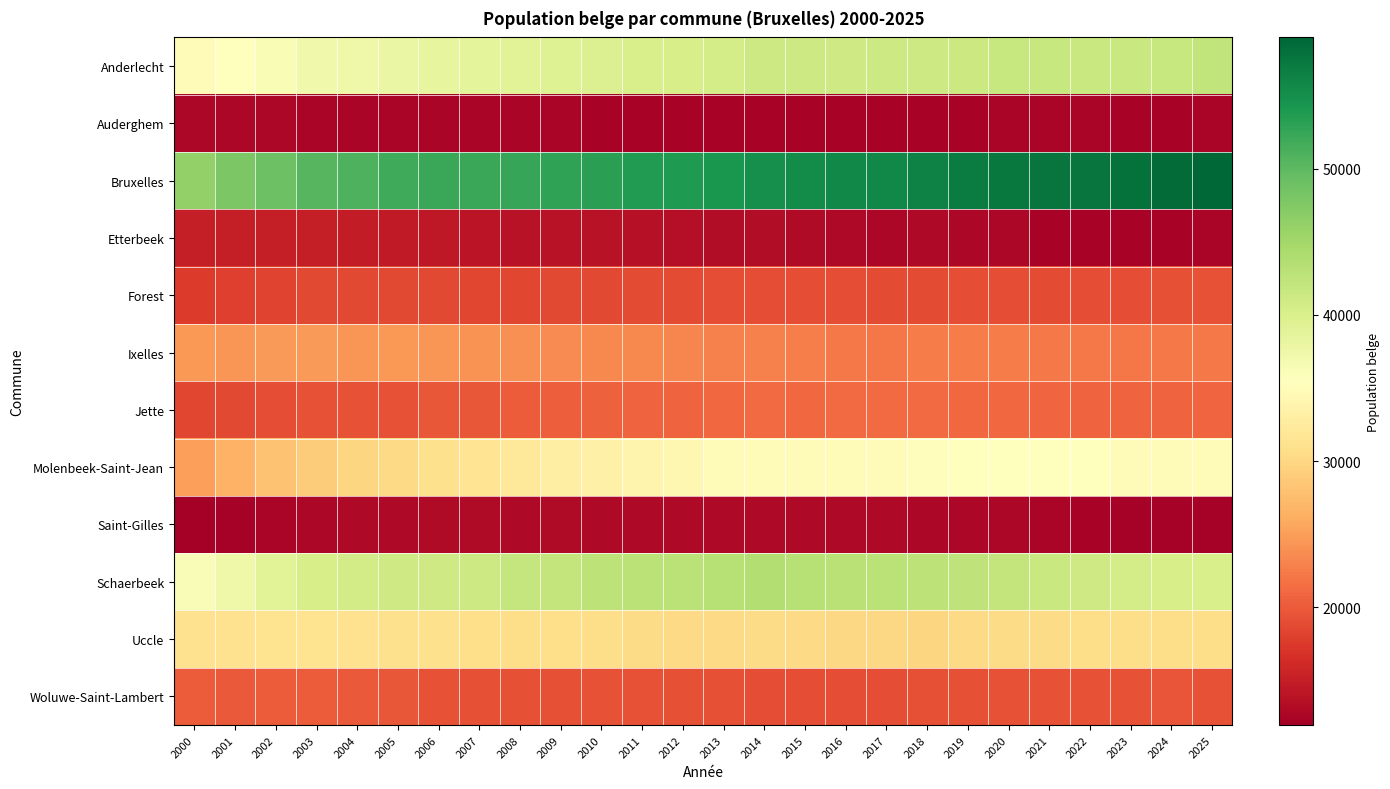

Reading left to right, list all the values displayed in this chart.

Anderlecht: 2000=34866	2001=35376	2002=36244	2003=37132	2004=37460	2005=37888	2006=38404	2007=38661	2008=39015	2009=39423	2010=39659	2011=40095	2012=40314	2013=40599	2014=41231	2015=41268	2016=41129	2017=41210	2018=41269	2019=41465	2020=41742	2021=41854	2022=41575	2023=41657	2024=41880	2025=42371
Auderghem: 2000=12837	2001=12804	2002=12814	2003=12636	2004=12601	2005=12601	2006=12578	2007=12565	2008=12526	2009=12547	2010=12504	2011=12487	2012=12507	2013=12501	2014=12476	2015=12421	2016=12454	2017=12465	2018=12469	2019=12500	2020=12511	2021=12531	2022=12513	2023=12424	2024=12469	2025=12587
Bruxelles: 2000=46292	2001=47862	2002=49004	2003=50377	2004=51069	2005=51859	2006=52224	2007=52215	2008=52447	2009=52910	2010=53196	2011=53693	2012=53930	2013=54374	2014=55086	2015=55315	2016=55676	2017=55720	2018=56392	2019=56848	2020=57249	2021=57540	2022=57602	2023=57892	2024=58446	2025=58977
Etterbeek: 2000=14961	2001=15048	2002=15054	2003=15003	2004=14801	2005=14601	2006=14373	2007=14131	2008=13935	2009=13894	2010=13838	2011=13688	2012=13501	2013=13425	2014=13361	2015=13179	2016=13000	2017=12870	2018=12887	2019=12849	2020=12769	2021=12505	2022=12463	2023=12472	2024=12451	2025=12584
Forest: 2000=17538	2001=17857	2002=18305	2003=18633	2004=18755	2005=18662	2006=18712	2007=18567	2008=18542	2009=18670	2010=18709	2011=18780	2012=18866	2013=18980	2014=19094	2015=19020	2016=19019	2017=18869	2018=18922	2019=18996	2020=19088	2021=18926	2022=18961	2023=19093	2024=19173	2025=19338
Ixelles: 2000=24584	2001=24427	2002=24652	2003=24704	2004=24373	2005=24527	2006=24309	2007=24141	2008=23909	2009=23611	2010=23525	2011=23516	2012=23205	2013=22944	2014=22844	2015=22647	2016=22353	2017=22244	2018=22522	2019=22555	2020=22570	2021=22426	2022=22270	2023=22222	2024=22269	2025=22300
Jette: 2000=18412	2001=18708	2002=19106	2003=19397	2004=19459	2005=19478	2006=19767	2007=19827	2008=20109	2009=20254	2010=20484	2011=20652	2012=20764	2013=21048	2014=21225	2015=21094	2016=21174	2017=21235	2018=21212	2019=21113	2020=21069	2021=20801	2022=20674	2023=20705	2024=20677	2025=20800
Molenbeek-Saint-Jean: 2000=25129	2001=26537	2002=27985	2003=28939	2004=29845	2005=30322	2006=30887	2007=31514	2008=32212	2009=32916	2010=33427	2011=33942	2012=34324	2013=34757	2014=34993	2015=34954	2016=34886	2017=34877	2018=35115	2019=35466	2020=35542	2021=35593	2022=35314	2023=35037	2024=34964	2025=34904
Saint-Gilles: 2000=11960	2001=12255	2002=12592	2003=12835	2004=13052	2005=13011	2006=13204	2007=13085	2008=13049	2009=13066	2010=13051	2011=13040	2012=12995	2013=12997	2014=12991	2015=12957	2016=13020	2017=12883	2018=12784	2019=12846	2020=12771	2021=12598	2022=12339	2023=12162	2024=12242	2025=12251
Schaerbeek: 2000=36067	2001=37461	2002=39007	2003=40256	2004=40730	2005=41094	2006=41159	2007=41266	2008=41907	2009=42232	2010=42639	2011=42879	2012=42951	2013=43266	2014=43658	2015=43229	2016=43093	2017=42892	2018=42800	2019=42591	2020=42256	2021=41706	2022=41083	2023=40525	2024=40314	2025=40104
Uccle: 2000=31179	2001=31172	2002=31299	2003=31337	2004=31145	2005=30941	2006=30932	2007=30825	2008=30676	2009=30735	2010=30551	2011=30359	2012=30223	2013=30268	2014=30372	2015=30255	2016=30089	2017=29971	2018=29944	2019=30205	2020=30383	2021=30437	2022=30537	2023=30586	2024=30638	2025=30609
Woluwe-Saint-Lambert: 2000=20140	2001=20021	2002=20088	2003=20080	2004=19889	2005=19701	2006=19324	2007=19223	2008=19256	2009=19256	2010=19346	2011=19345	2012=19188	2013=19293	2014=19082	2015=19034	2016=18966	2017=19069	2018=19235	2019=19242	2020=19416	2021=19416	2022=19464	2023=19397	2024=19564	2025=19455